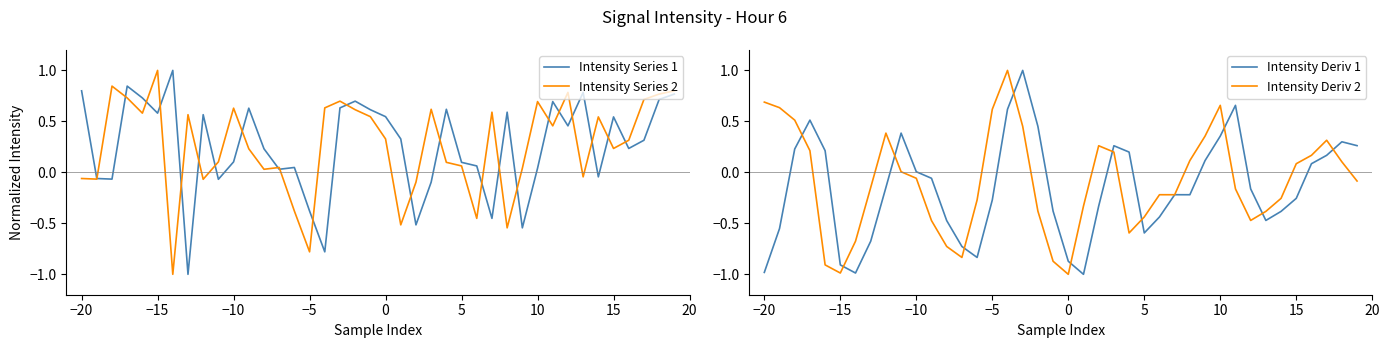

What is the minimum value for Intensity Deriv 1?

-1.0